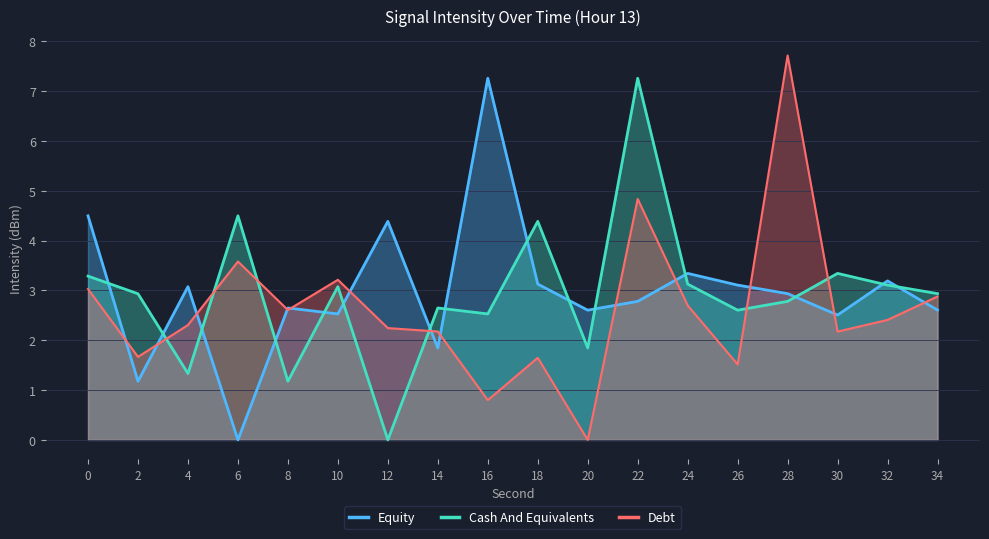

Does the chart have visible grid lines?

Yes